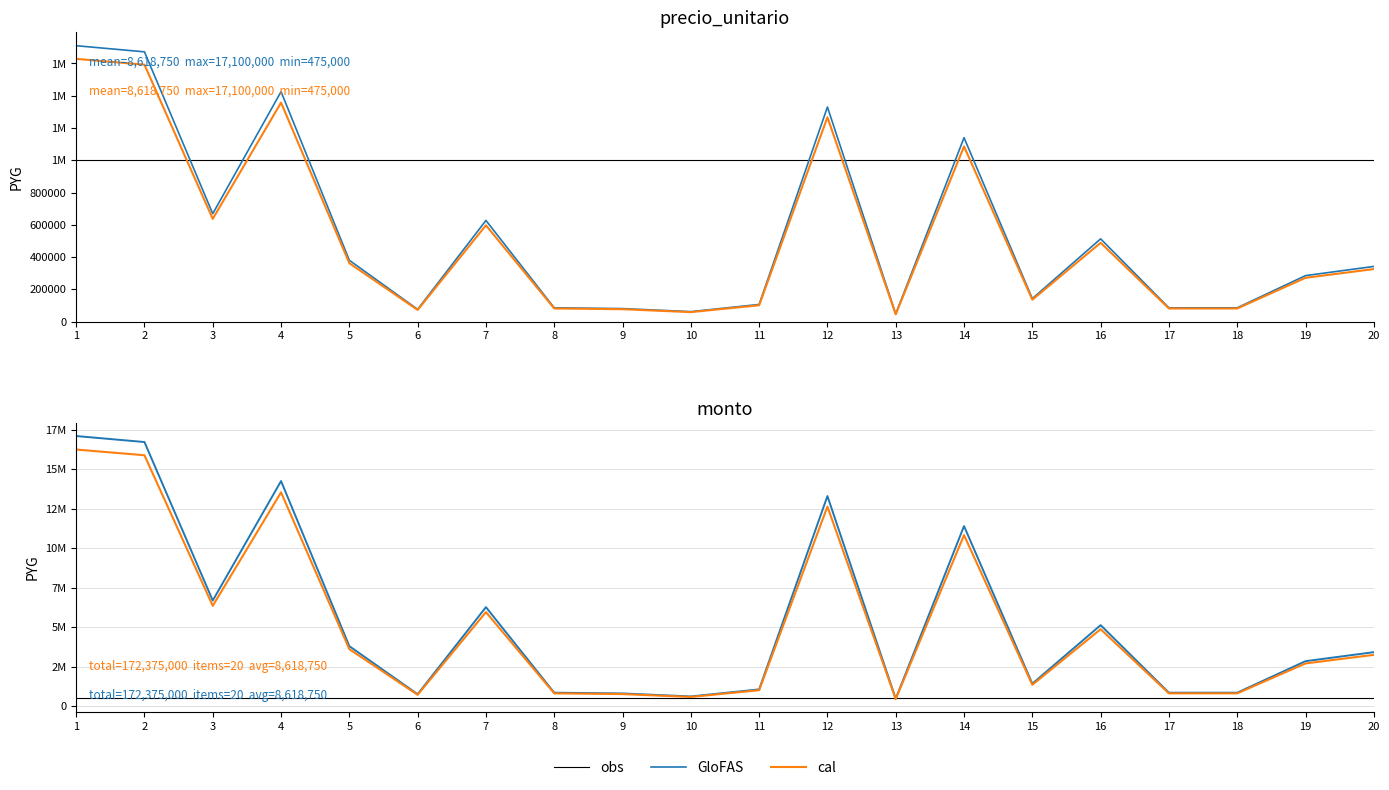

Reading left to right, what are all the values shown in this chart?

obs: 500000	500000	500000	500000	500000	500000	500000	500000	500000	500000	500000	500000	500000	500000	500000	500000	500000	500000	500000	500000
GloFAS: 17100000	16720000	6688000	14250000	3800000	760000	6270000	855000	807500	617500	1064000	13300000	475000	11400000	1425000	5130000	855000	855000	2850000	3420000
cal: 16245000	15884000	6353600	13537500	3610000	722000	5956500	812250	767125	586625	1010800	12635000	451250	10830000	1353750	4873500	812250	812250	2707500	3249000